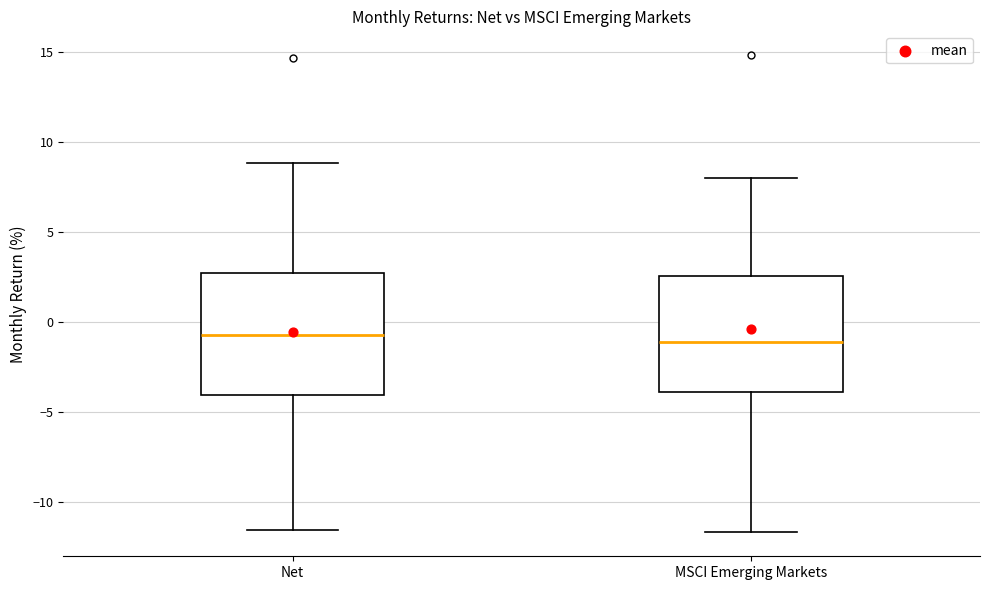

Reading left to right, read every box against the y-axis: the position of its median line, the range the box covers, and the ends of its whiskers. The values are not printed on the chart, so give them approximately, as read against the axis.

Net: median -0.5, box -4.0 to 2.5, whiskers -11.5 to 9.0
MSCI Emerging Markets: median -1.0, box -4.0 to 2.5, whiskers -11.5 to 8.0